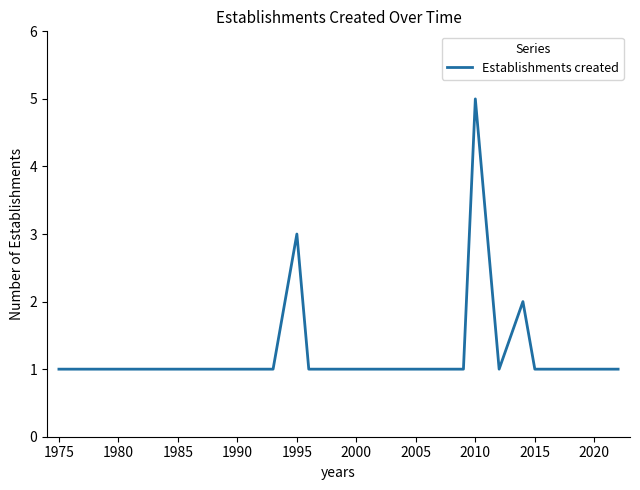

What is the difference between the maximum and minimum values?

4